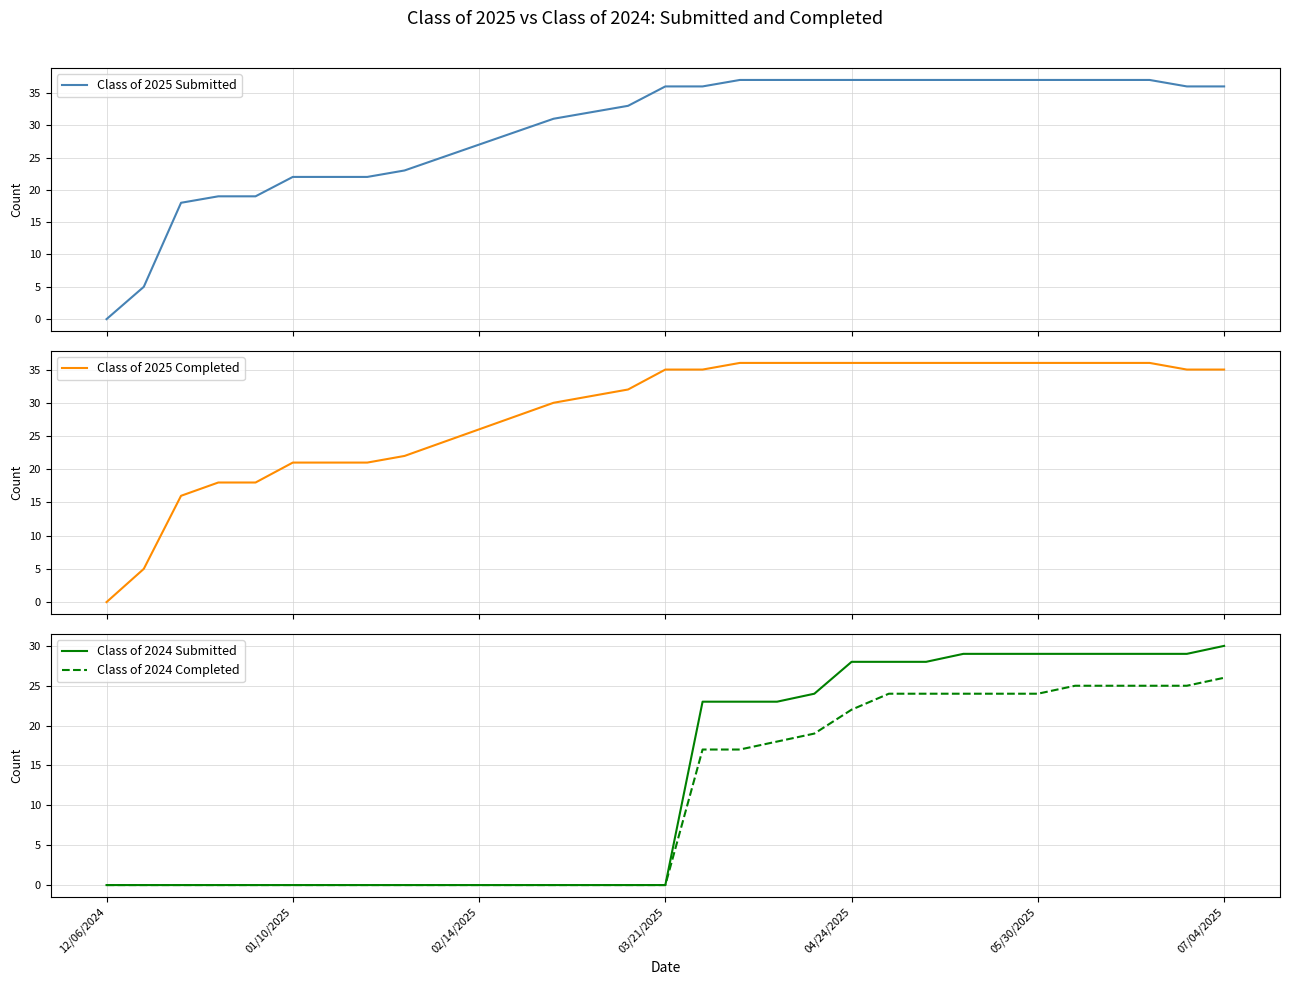

How many values in the Class of 2025 Completed series exceed 35?

12